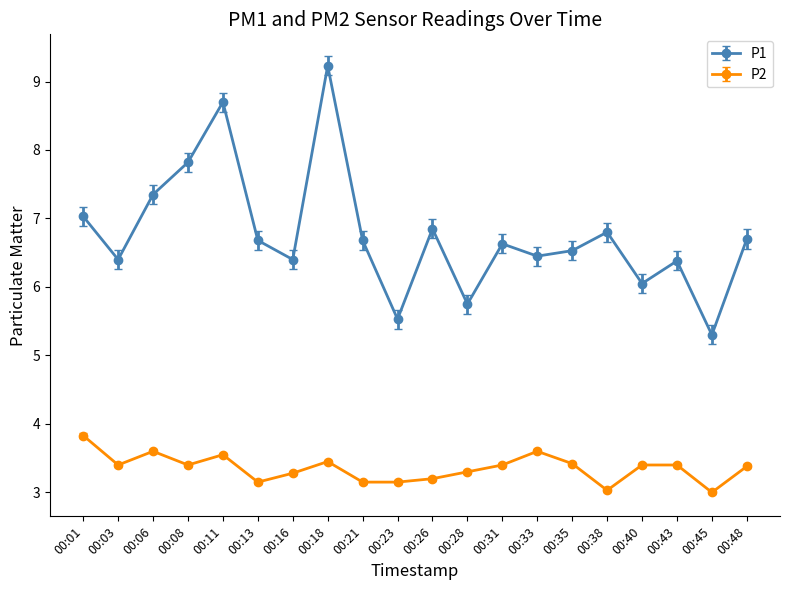

What is the maximum value shown in the chart?

9.2